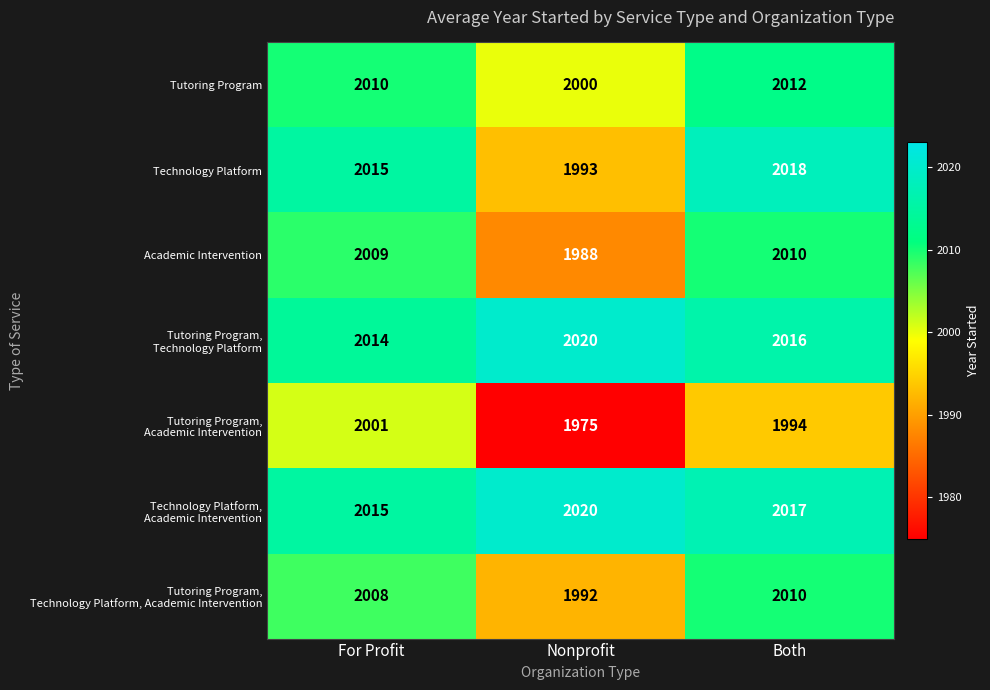

What value does the Technology Platform series have at For Profit, to the nearest 10?

2020